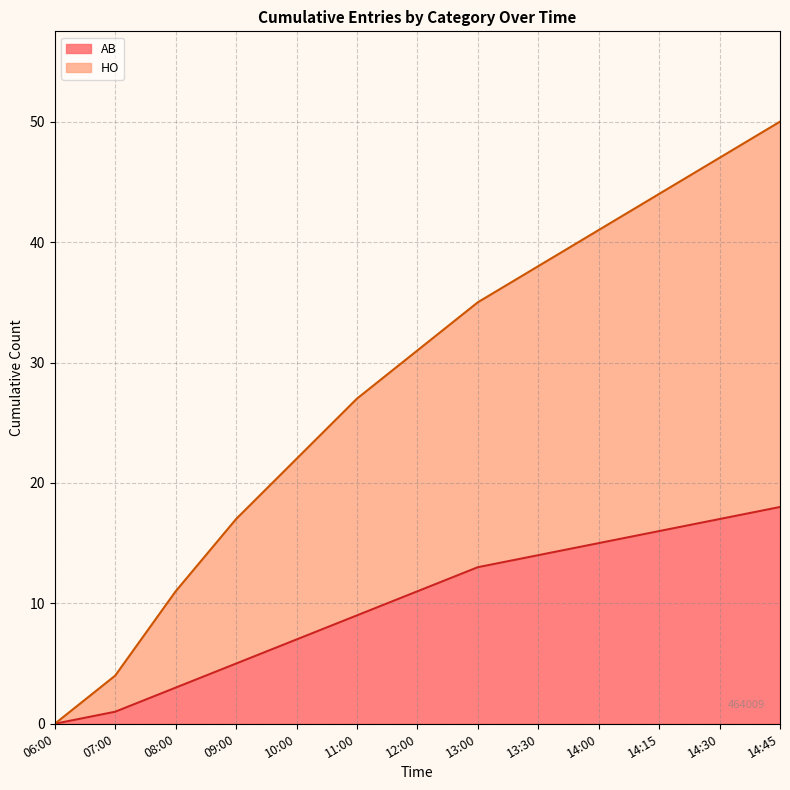

How many lines are shown in the chart?

2